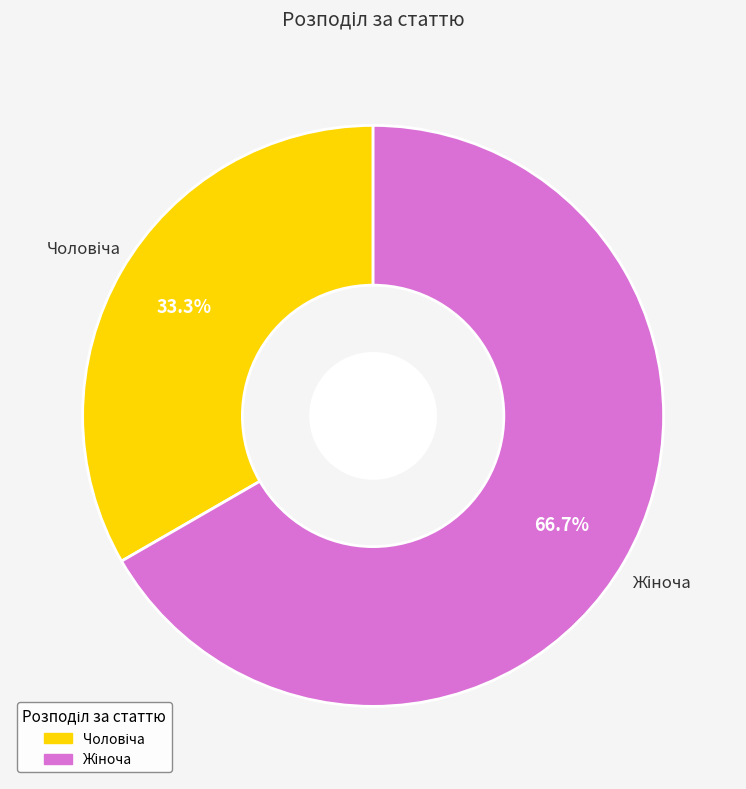

Does any single category account for the majority?

Yes